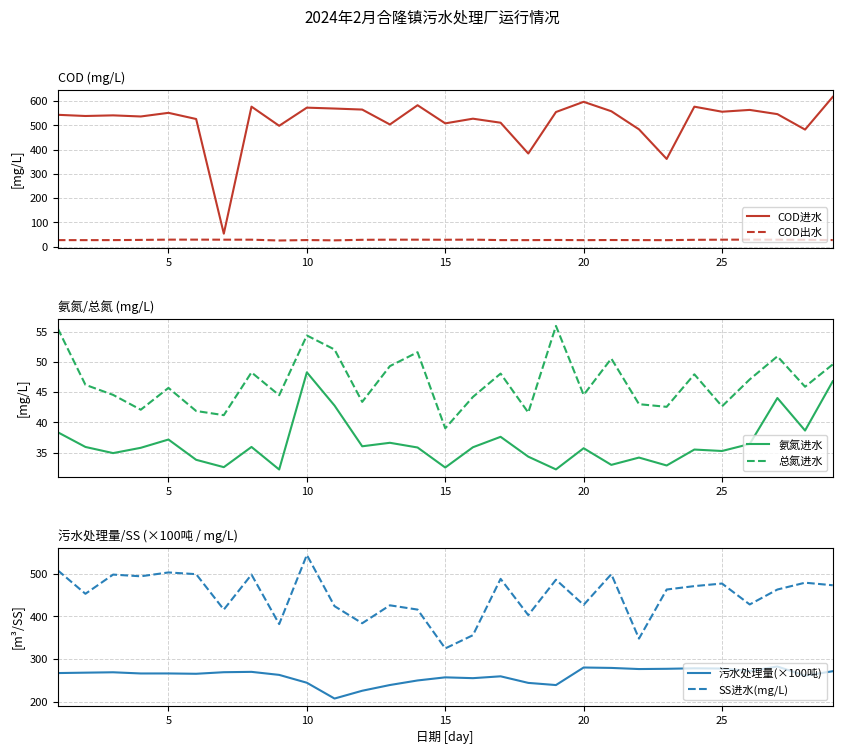

Does the chart have visible grid lines?

Yes